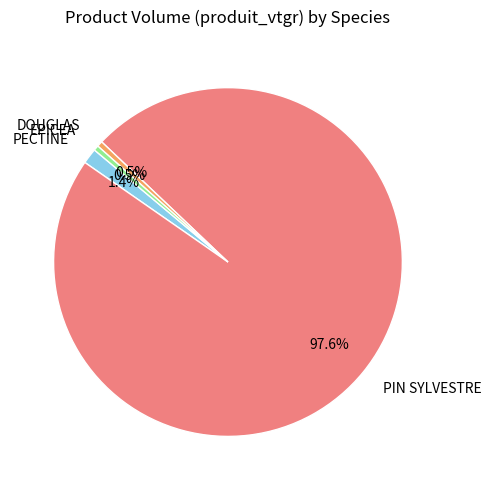

Which slice represents more than half of the pie?

PIN SYLVESTRE